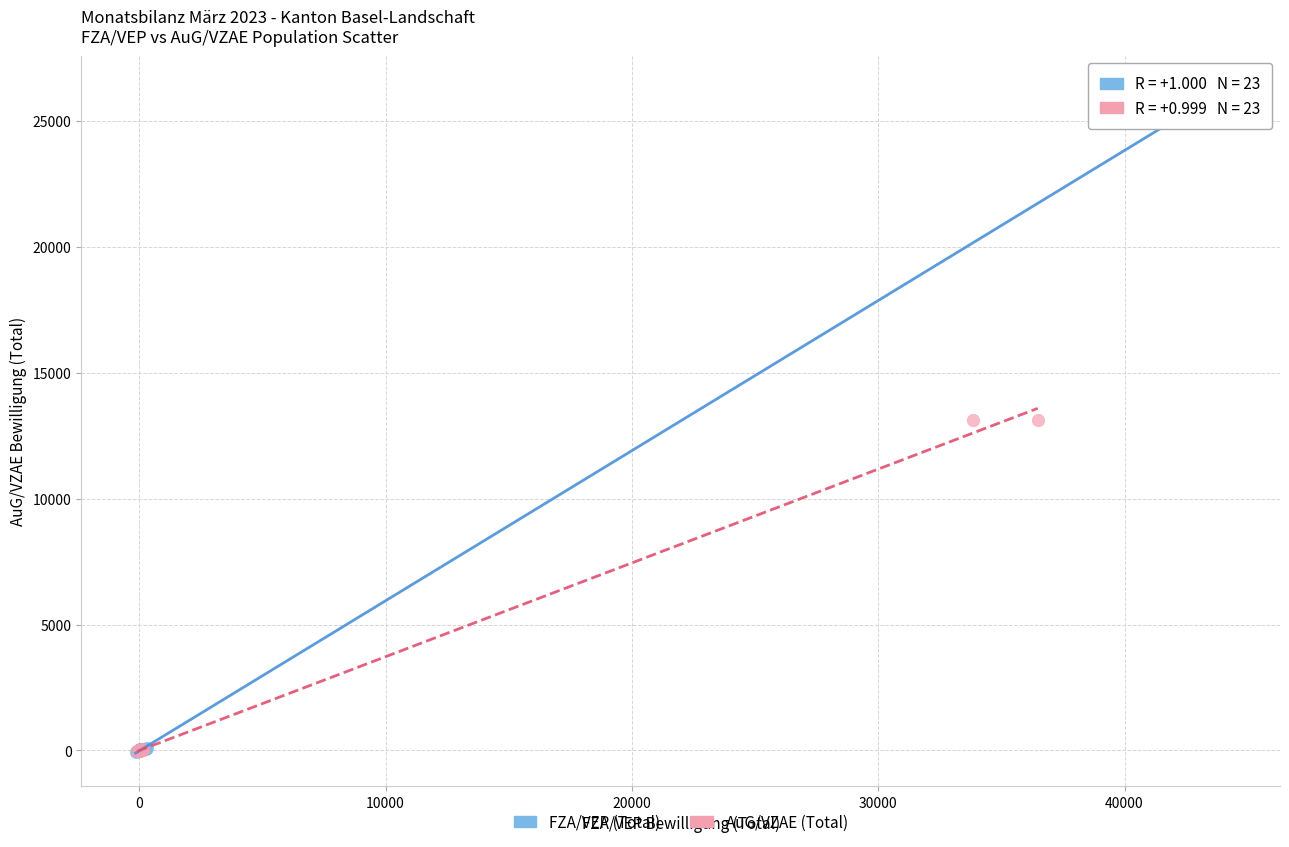

Which series reaches the maximum Y coordinate?

FZA/VEP (Total)